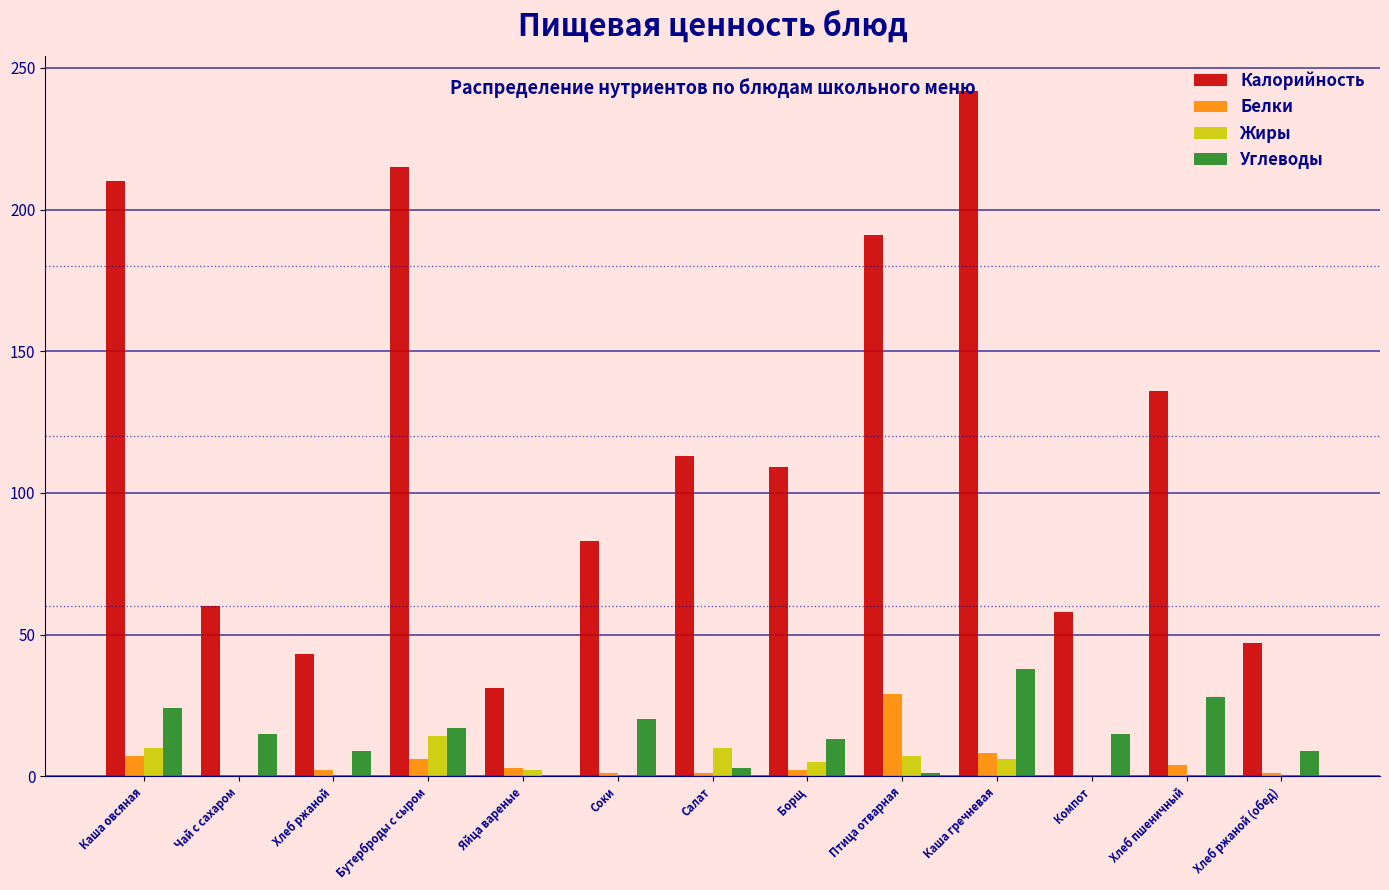

What is the highest value of the Белки series?

29